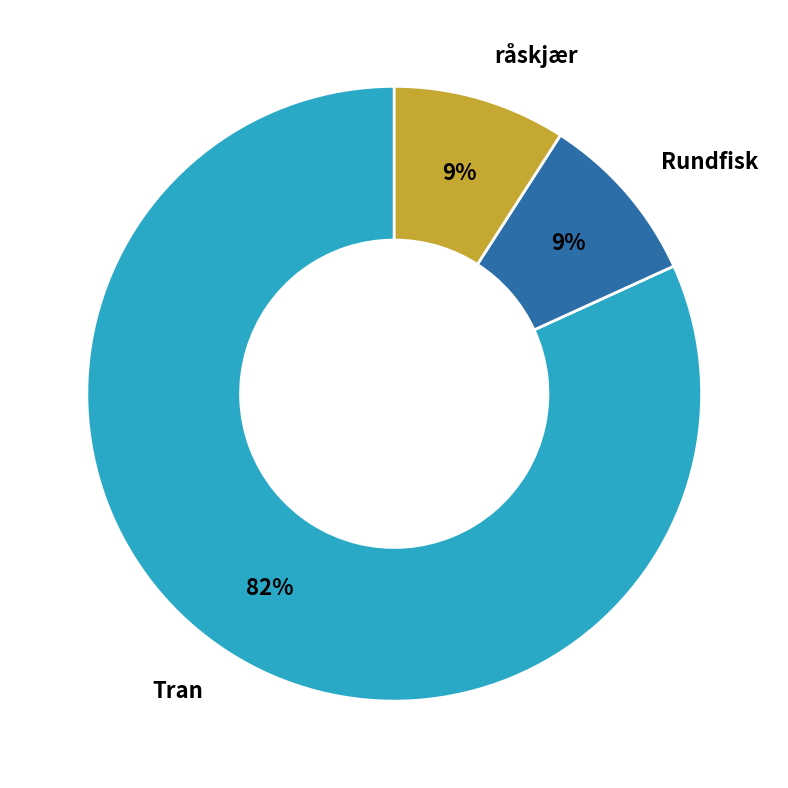

How many segments does this pie chart have?

3